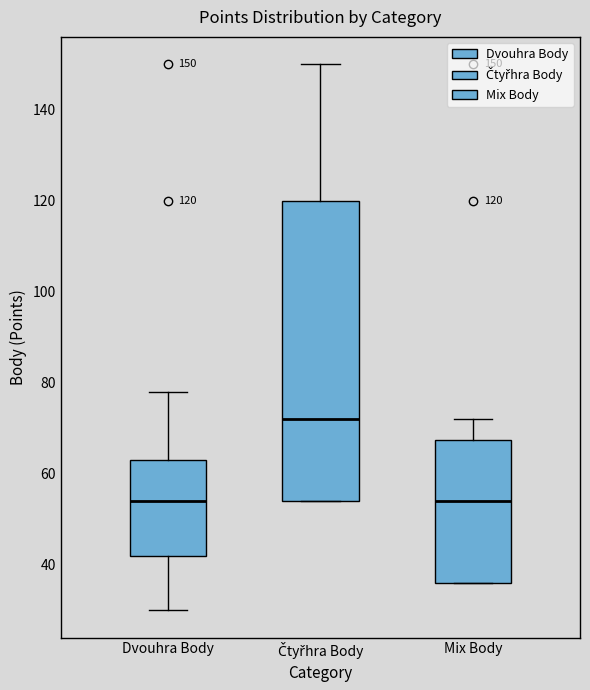

Comparing the boxes themselves (not the whiskers), which one is the tallest?

Čtyřhra Body